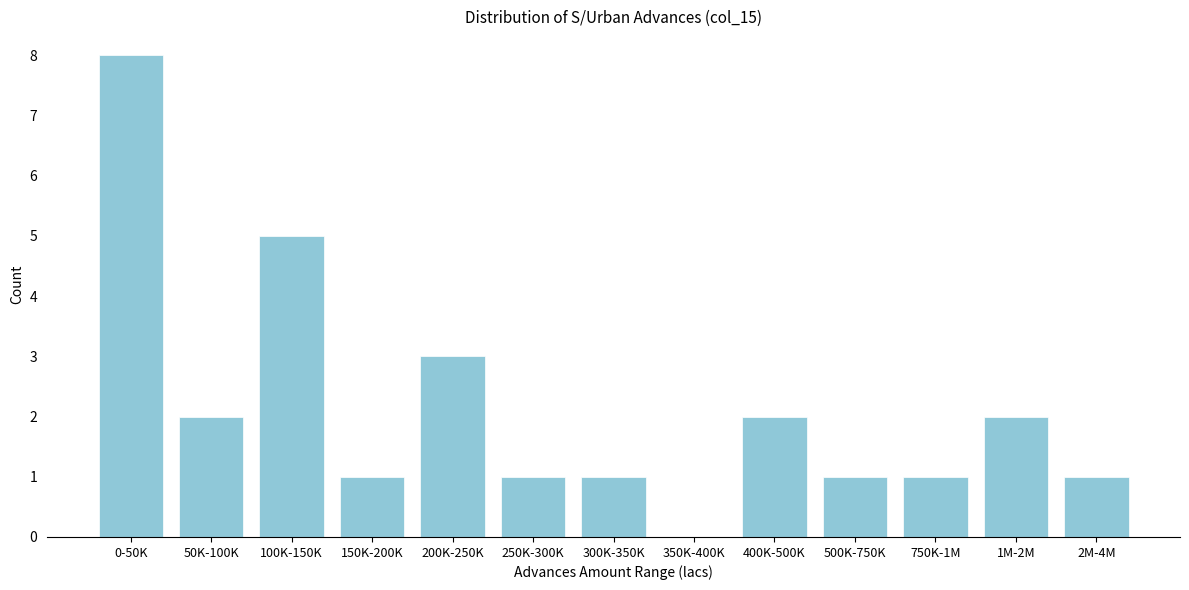

Reading left to right, transcribe all the data shown in this chart.

0-50K=8	50K-100K=2	100K-150K=5	150K-200K=1	200K-250K=3	250K-300K=1	300K-350K=1	350K-400K=0	400K-500K=2	500K-750K=1	750K-1M=1	1M-2M=2	2M-4M=1